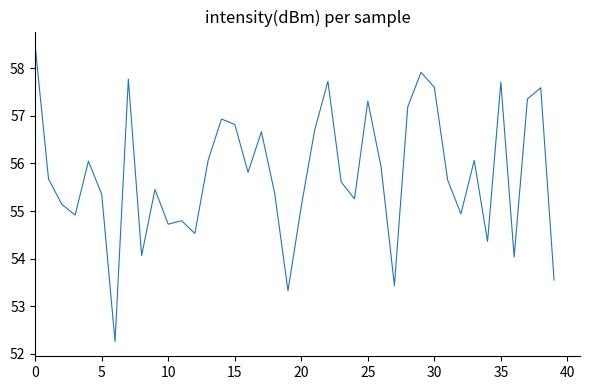

How many interior local valleys (lower than both neighbors) does the data have?

12